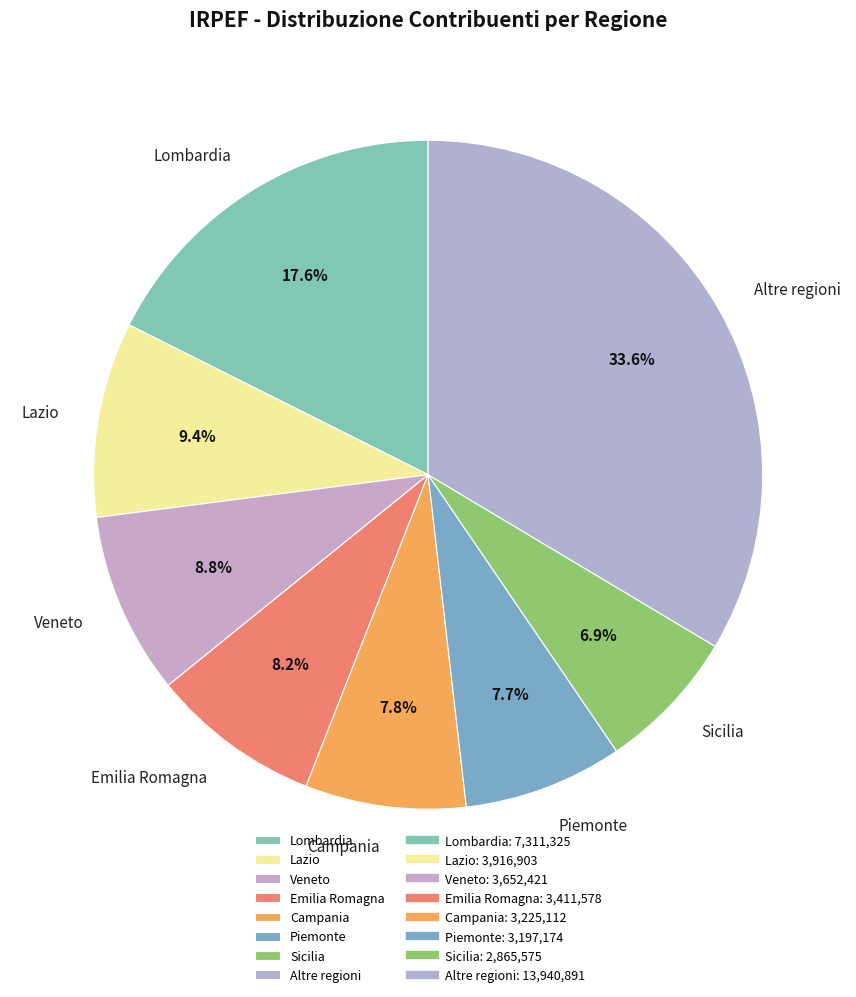

Is there a majority slice in this chart?

No